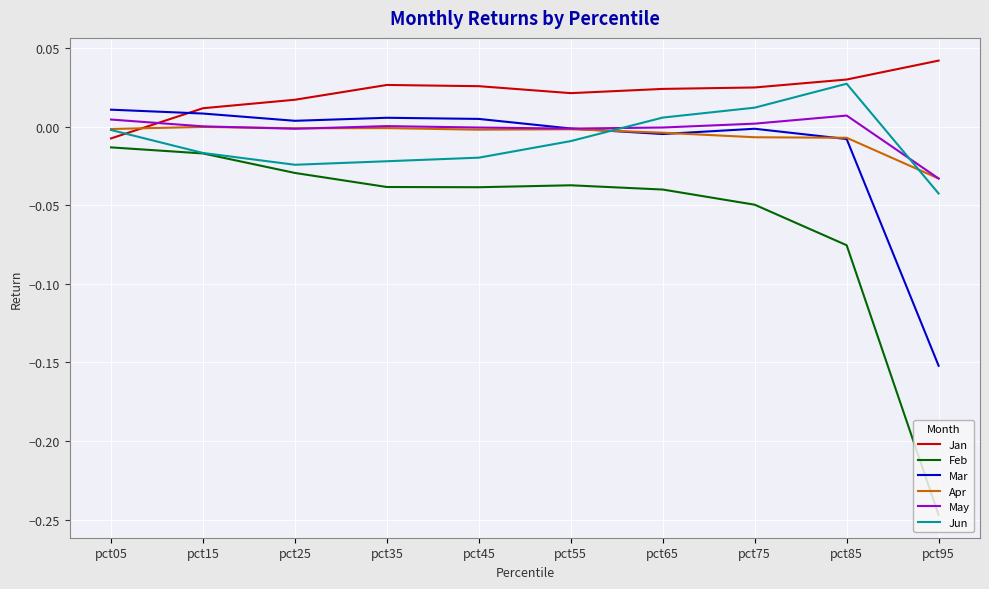

The value of Mar at pct85 is -0.0. True or false?

True